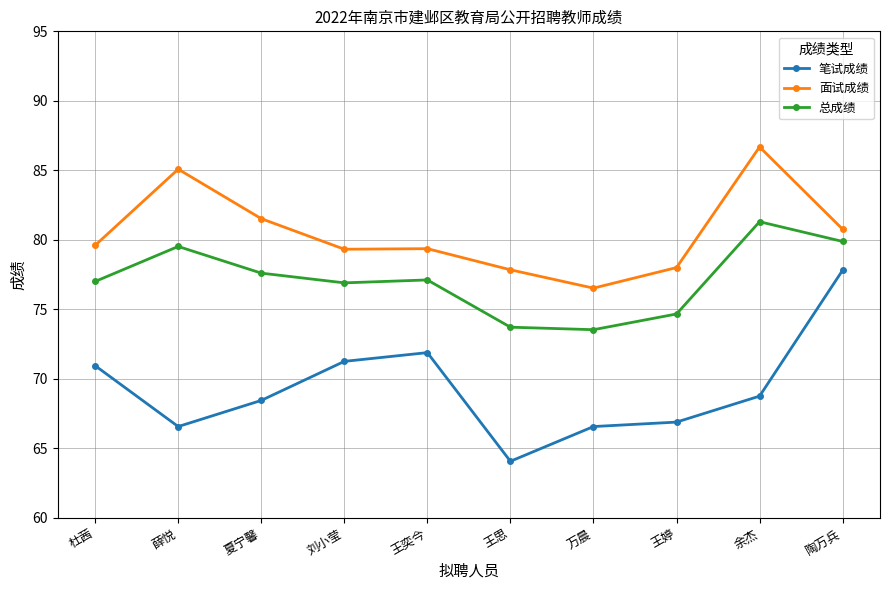

Does the chart display data point markers on the line(s)?

Yes